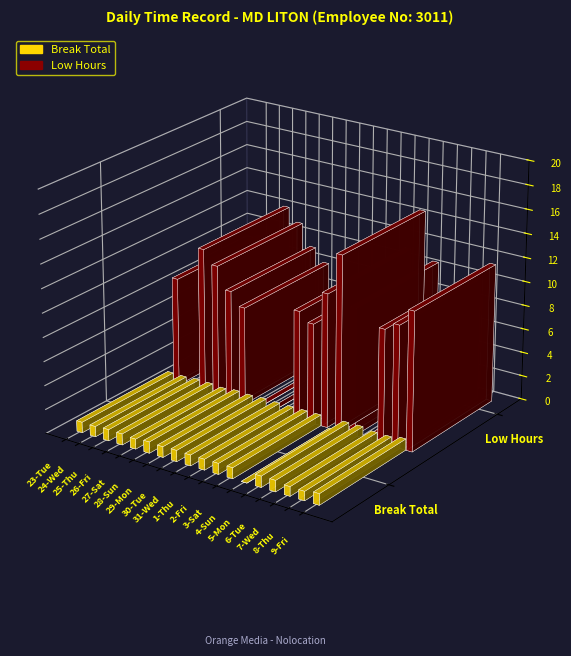

List the series in order of their peak value, lowest first.

Break Total, Low Hours